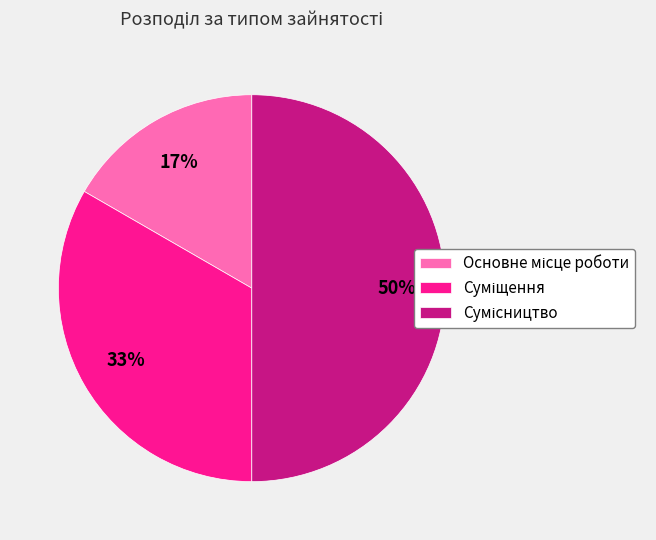

To the nearest percent, what is the difference between the largest and smallest slice percentages?

33%